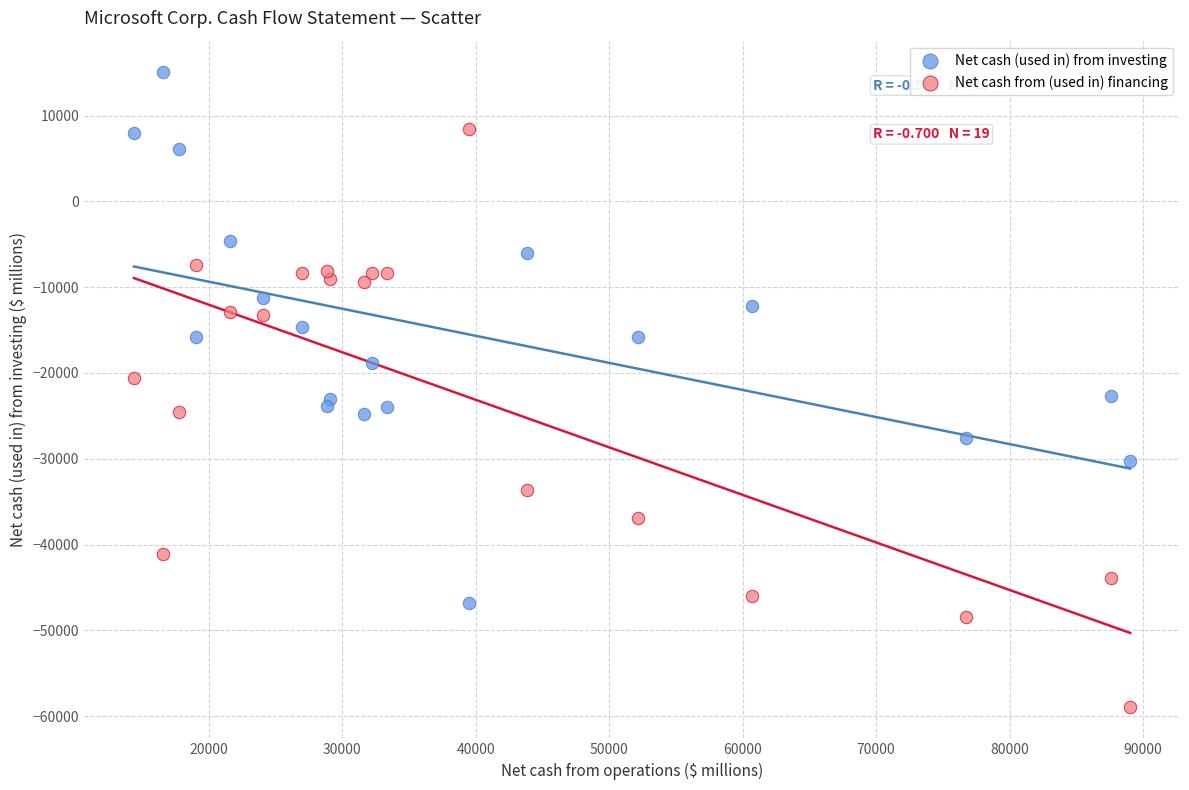

Which series reaches the maximum Y coordinate?

Net cash (used in) from investing